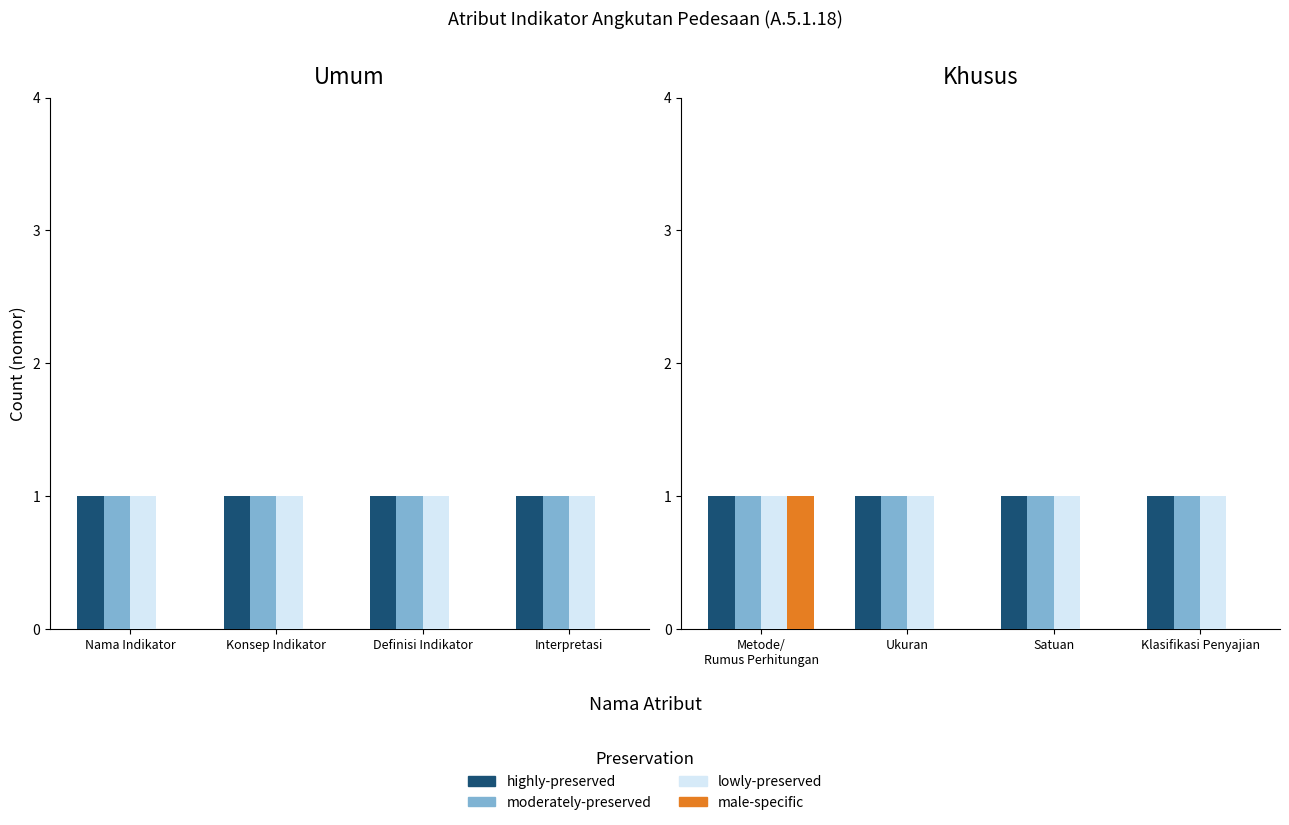

Is the value of lowly-preserved at Ukuran greater than the value of highly-preserved at Satuan?

No